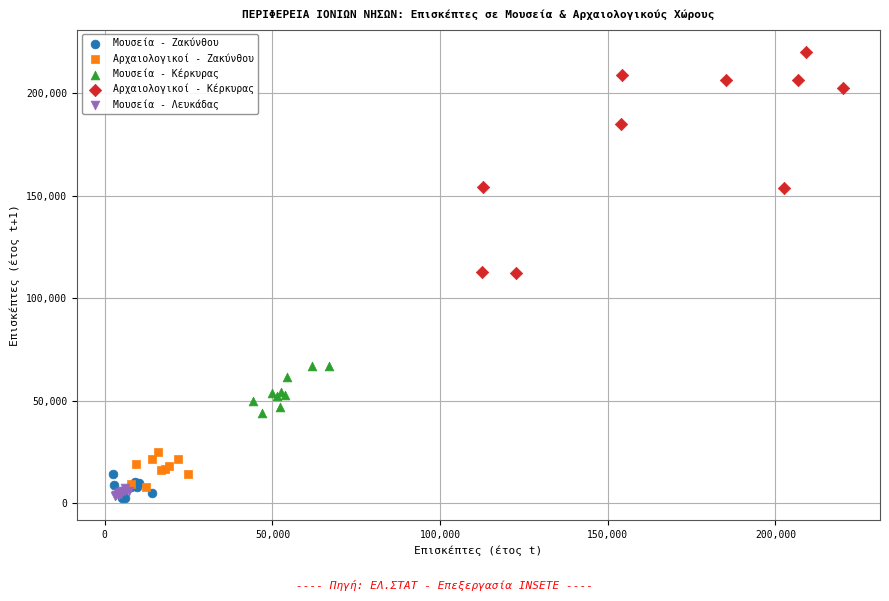

Which series contains the highest Y value?

Αρχαιολογικοί - Κέρκυρας